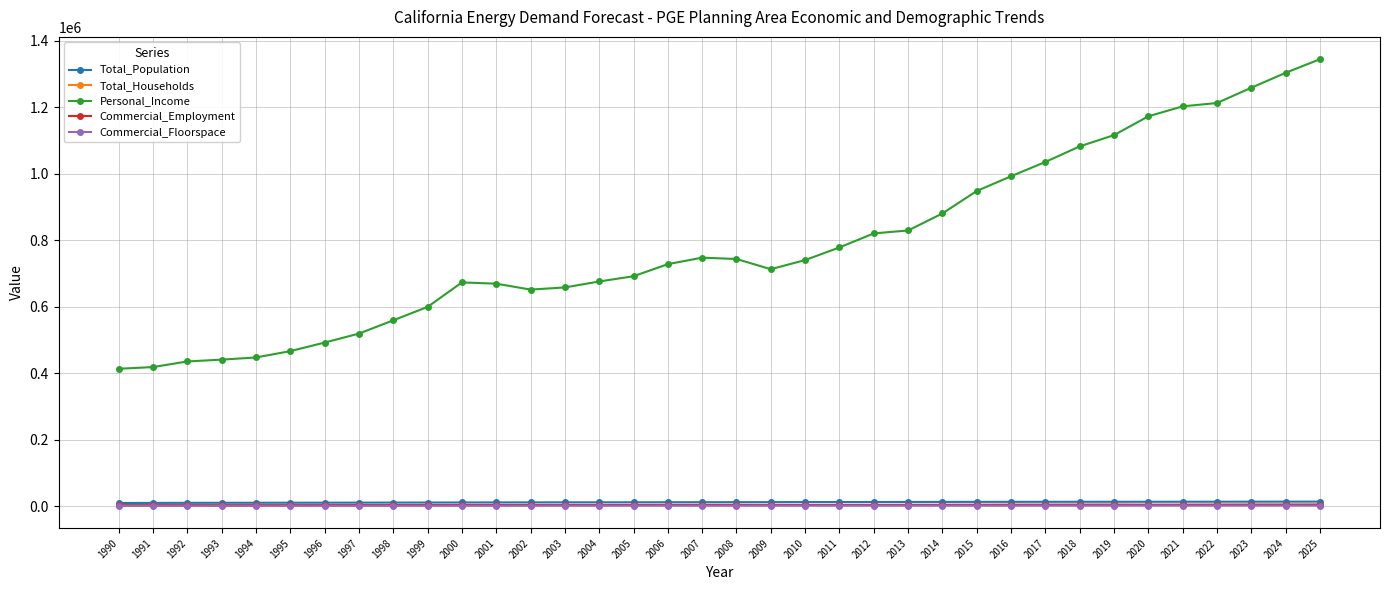

How many data points in Total_Population are above 12784?

18